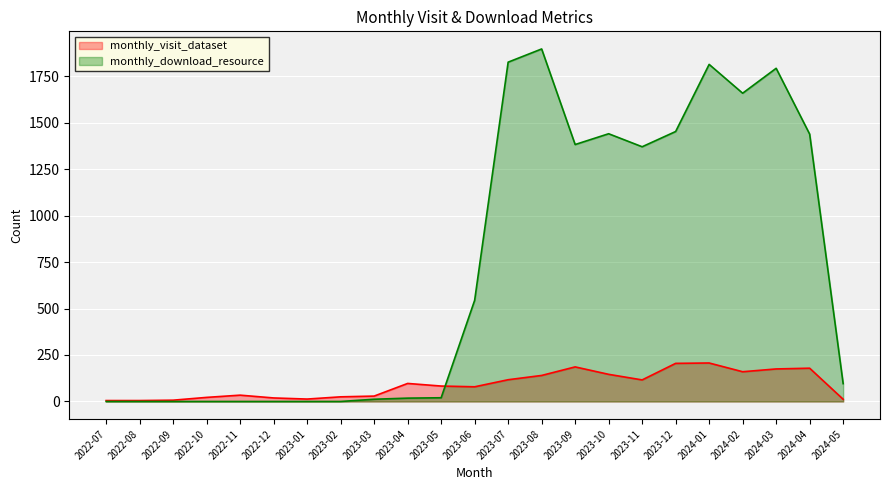

At which category is the sum across all series the highest?

2023-08